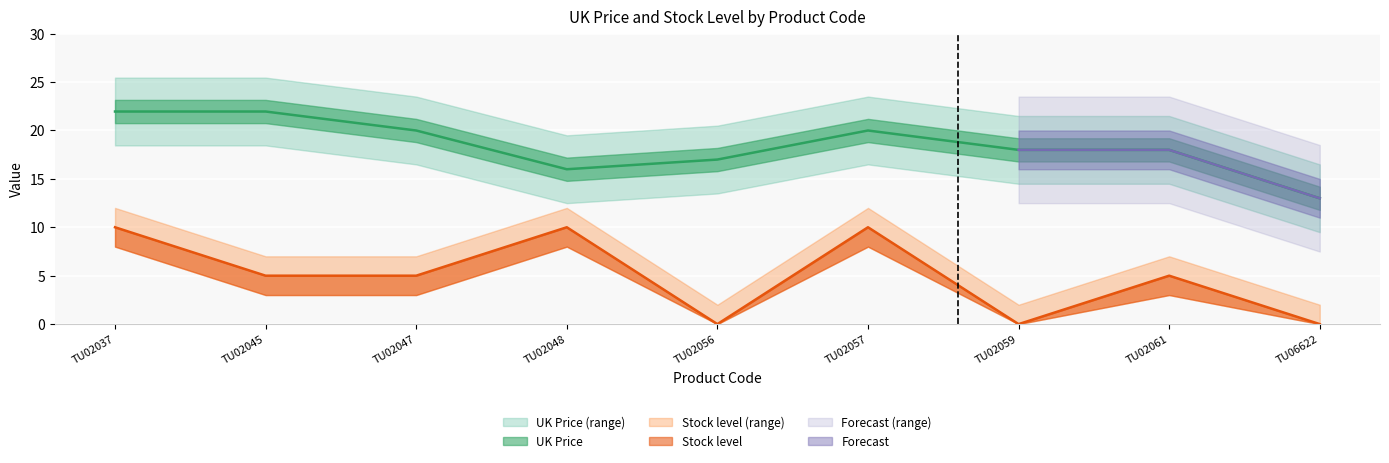

What value does the Stock level series have at TU02037?

10.0